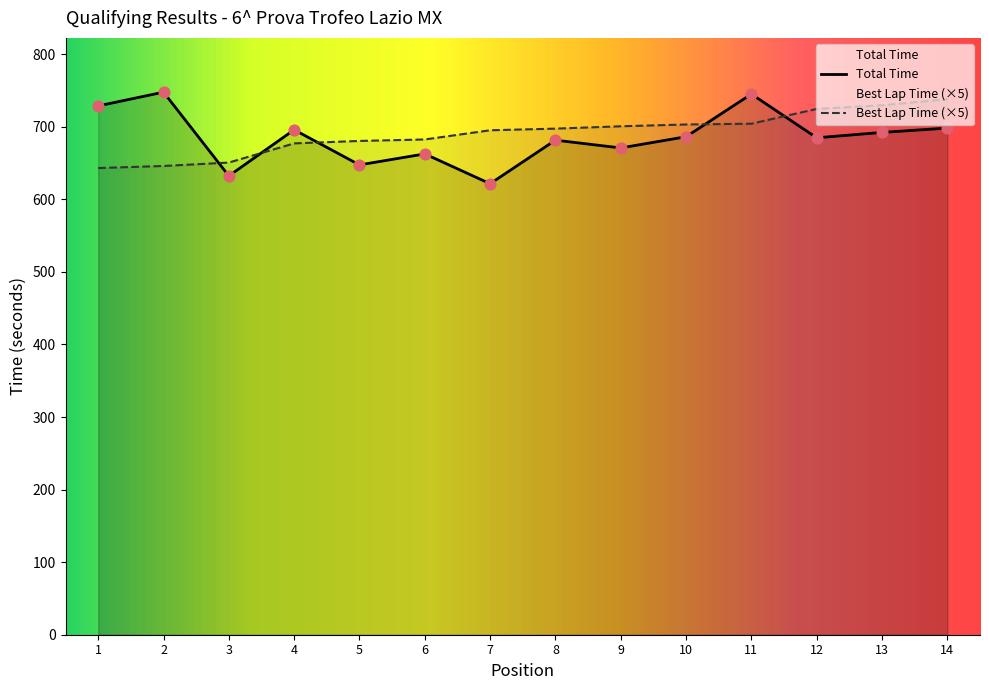

Which series reaches the minimum Y coordinate?

Total Time